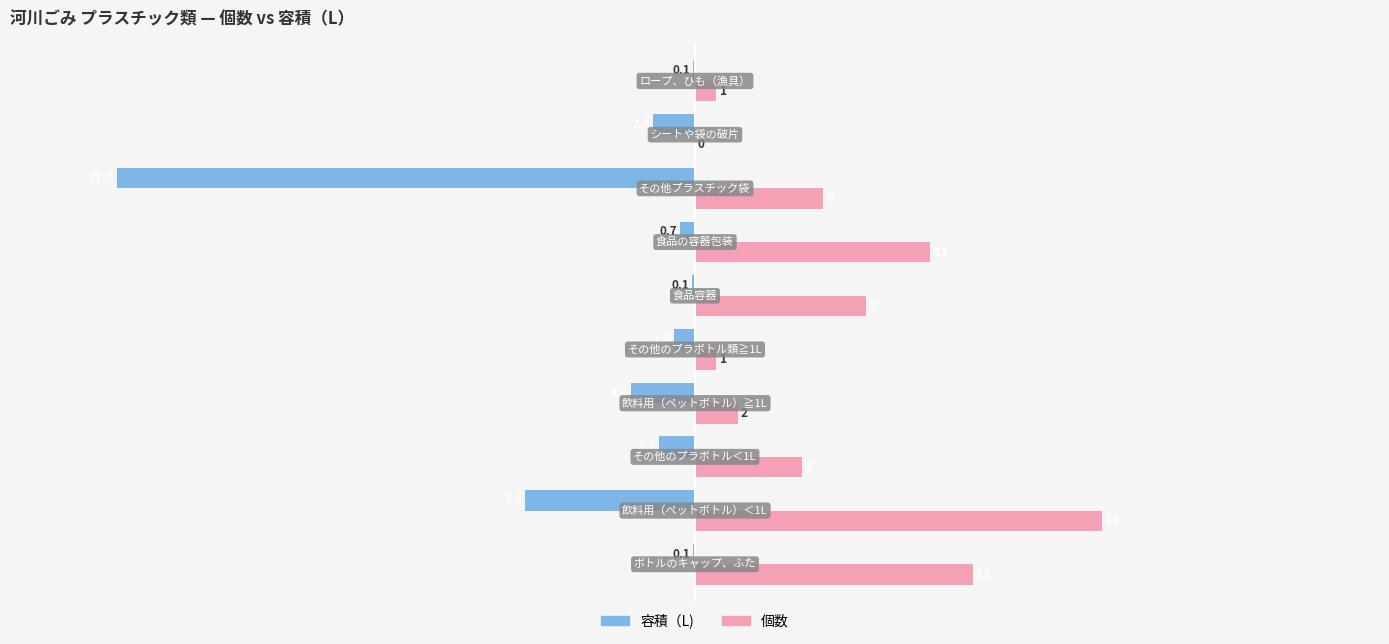

What is the maximum value shown in the chart?

19.0